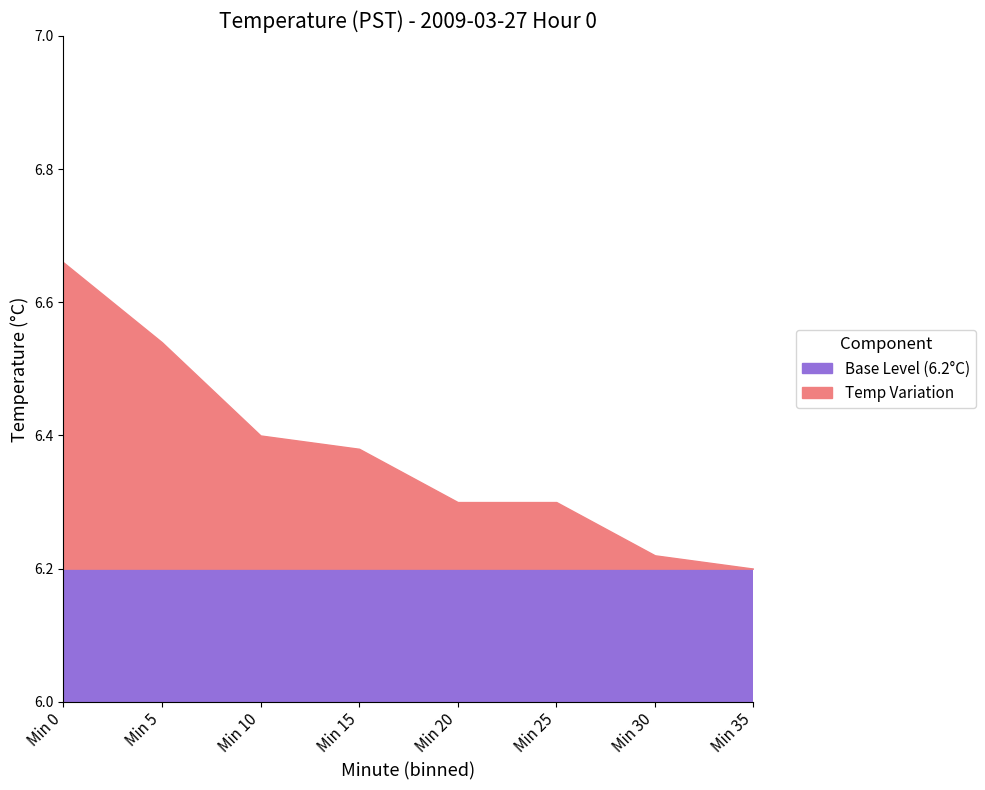

The value of Base Level (6.2°C) at Min 15 is 8.4. True or false?

False